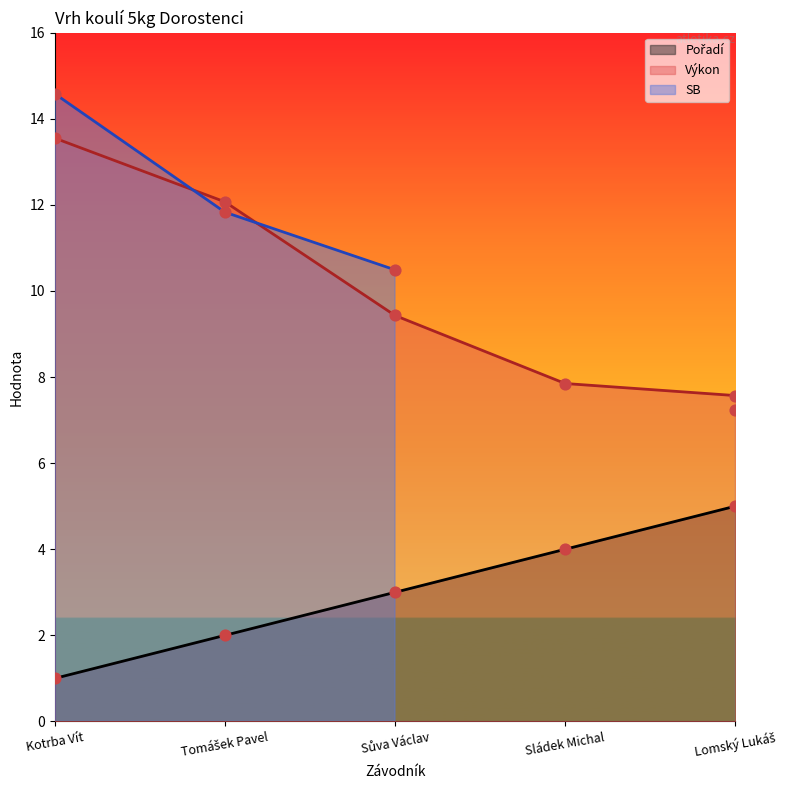

Is the value of Výkon at Sládek Michal greater than the value of Pořadí at Kotrba Vít?

Yes